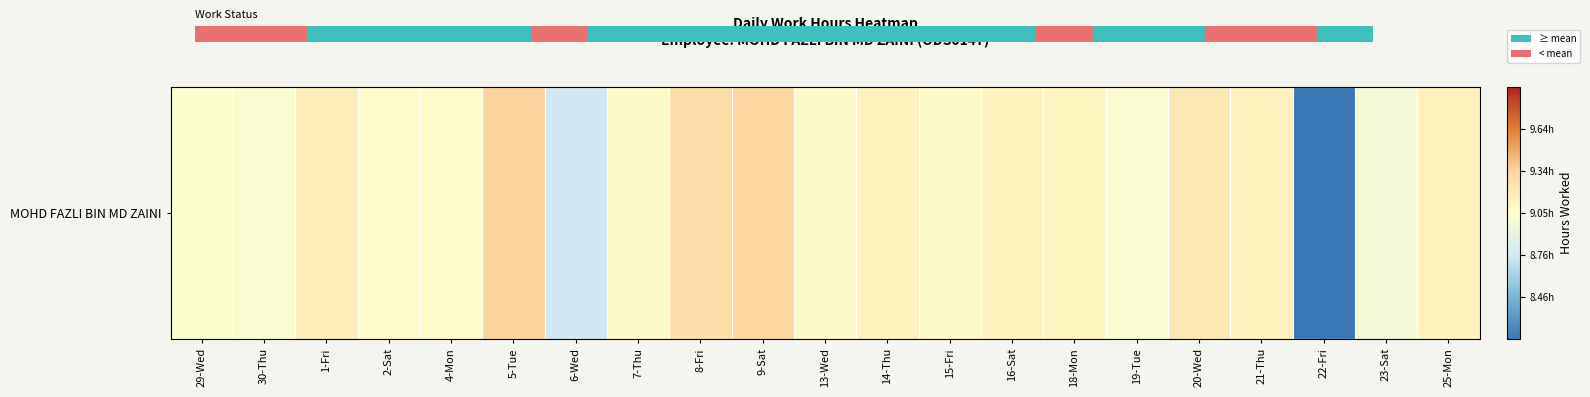

The chart shows a value of 0.5 at 20-Wed. True or false?

True